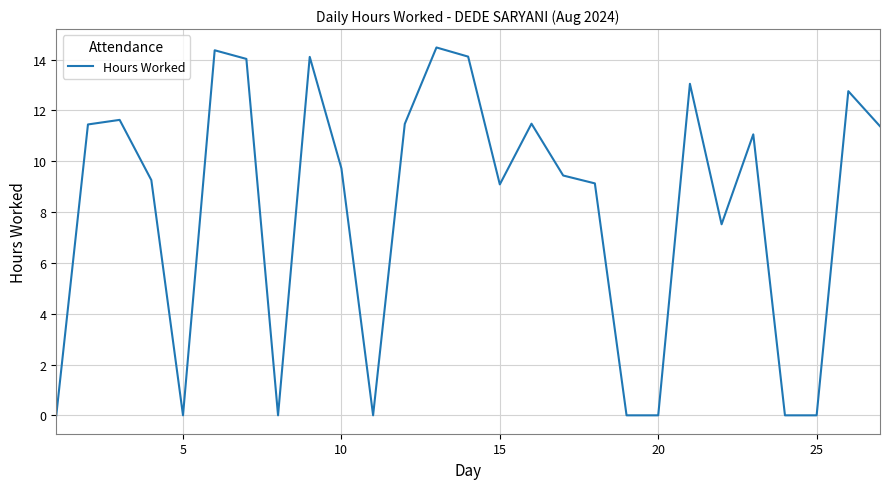

Is this an area chart (filled region under the line)?

No